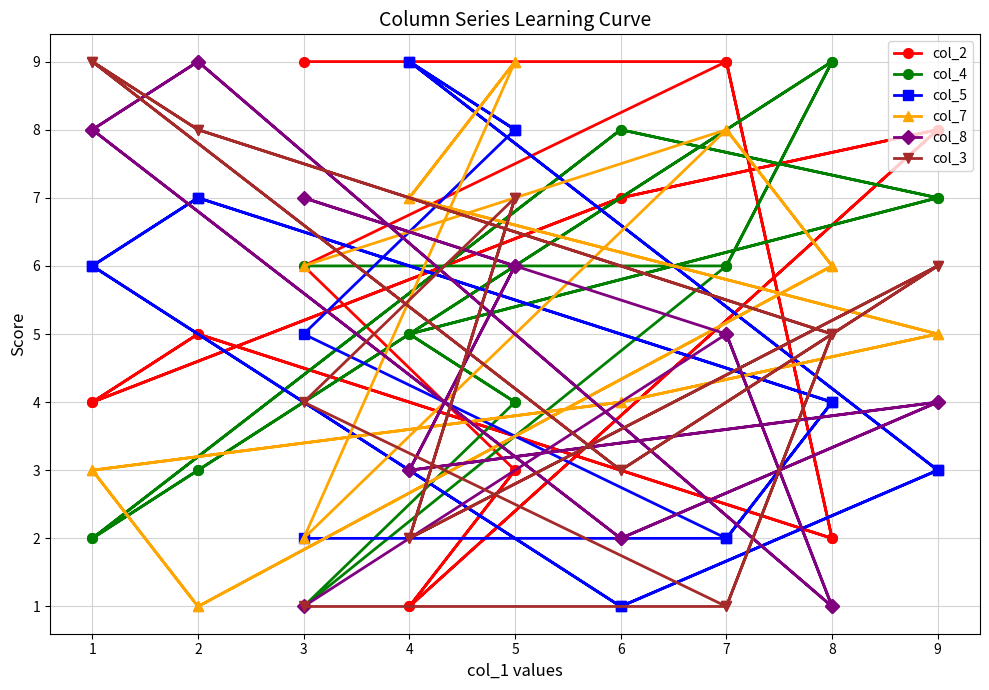

How many lines are shown in the chart?

6